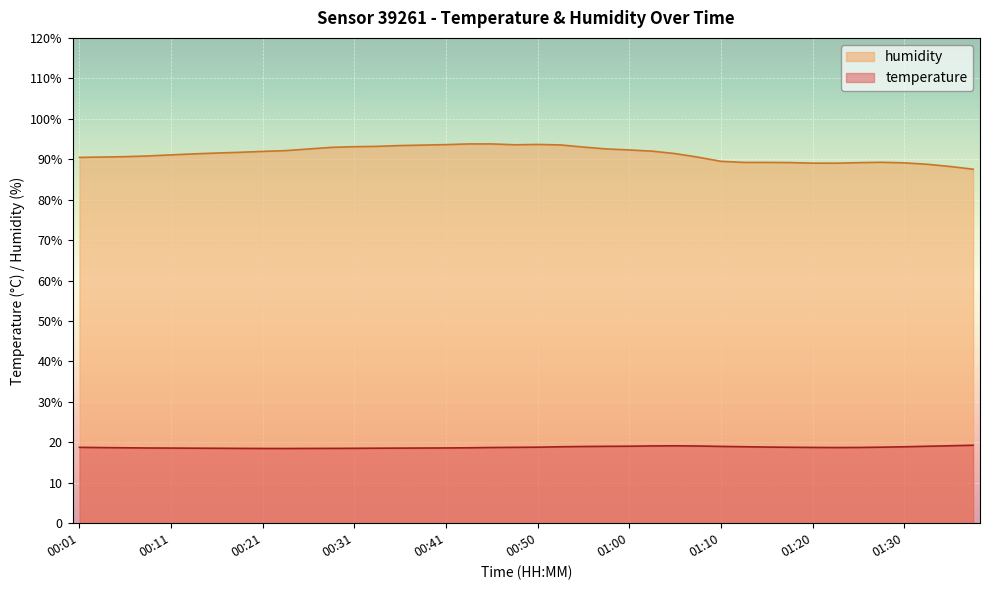

What is the sum of the temperature values at 01:25 and 01:20?

37.5